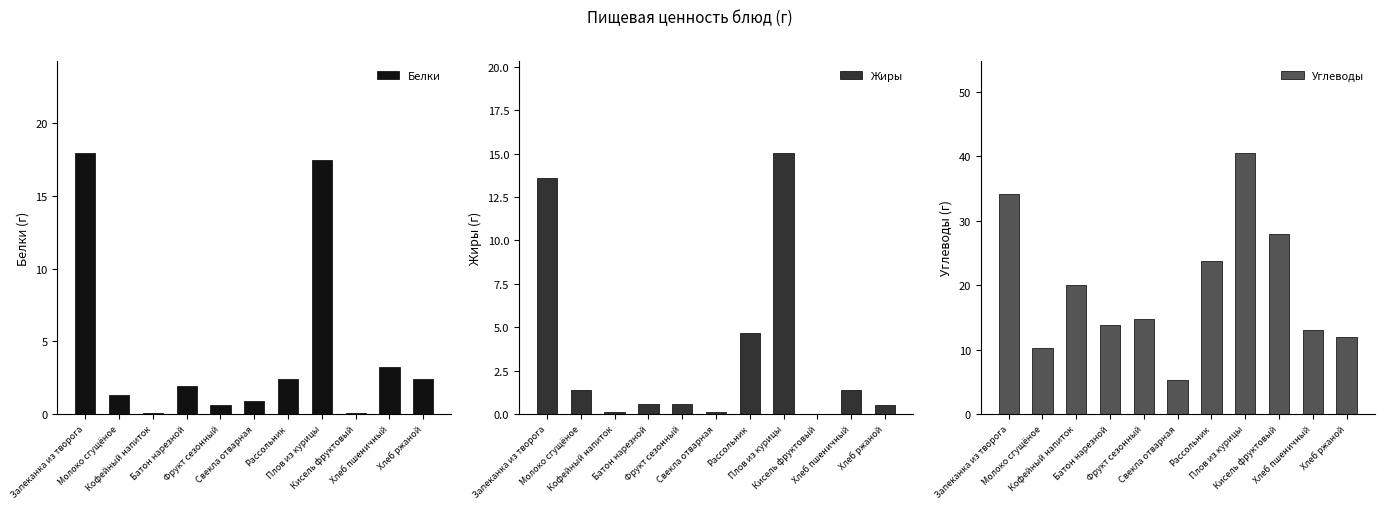

Which category has the highest value in the Углеводы series?

Плов из курицы